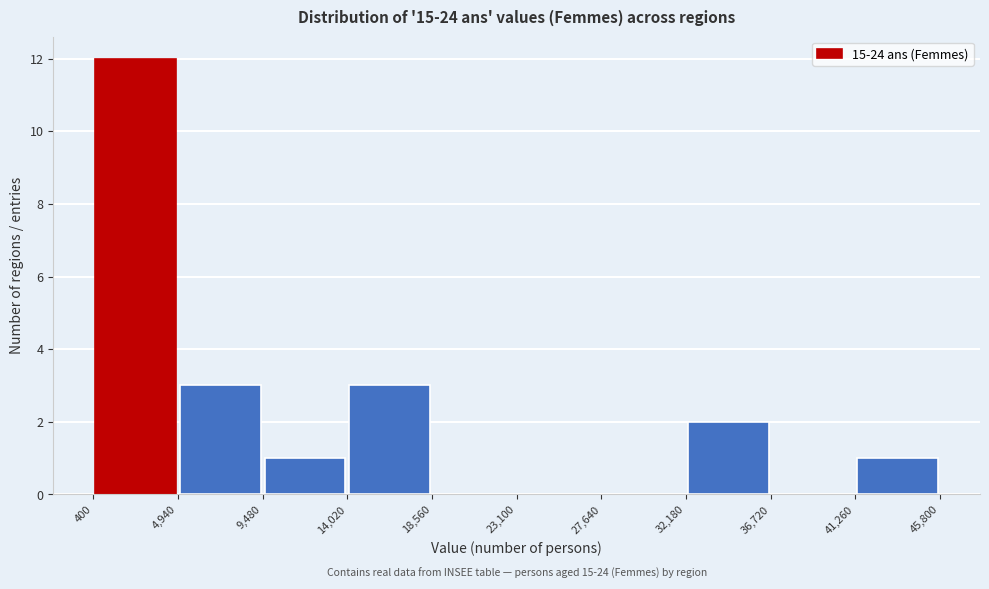

Which range on the x-axis has the tallest bar?

400 to 4,940